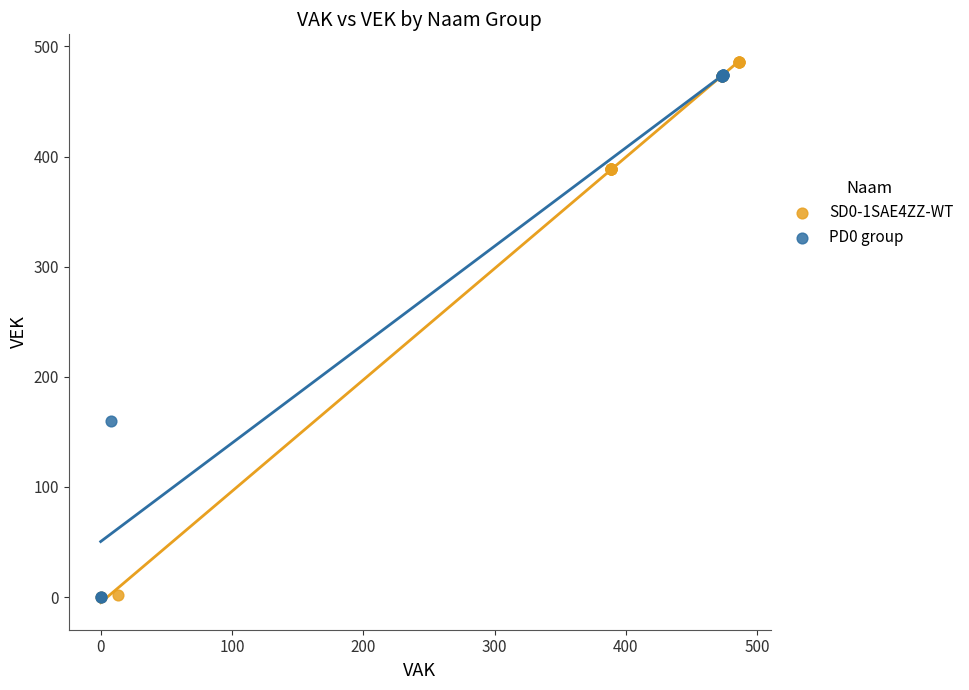

Which series reaches the maximum Y coordinate?

SD0-1SAE4ZZ-WT